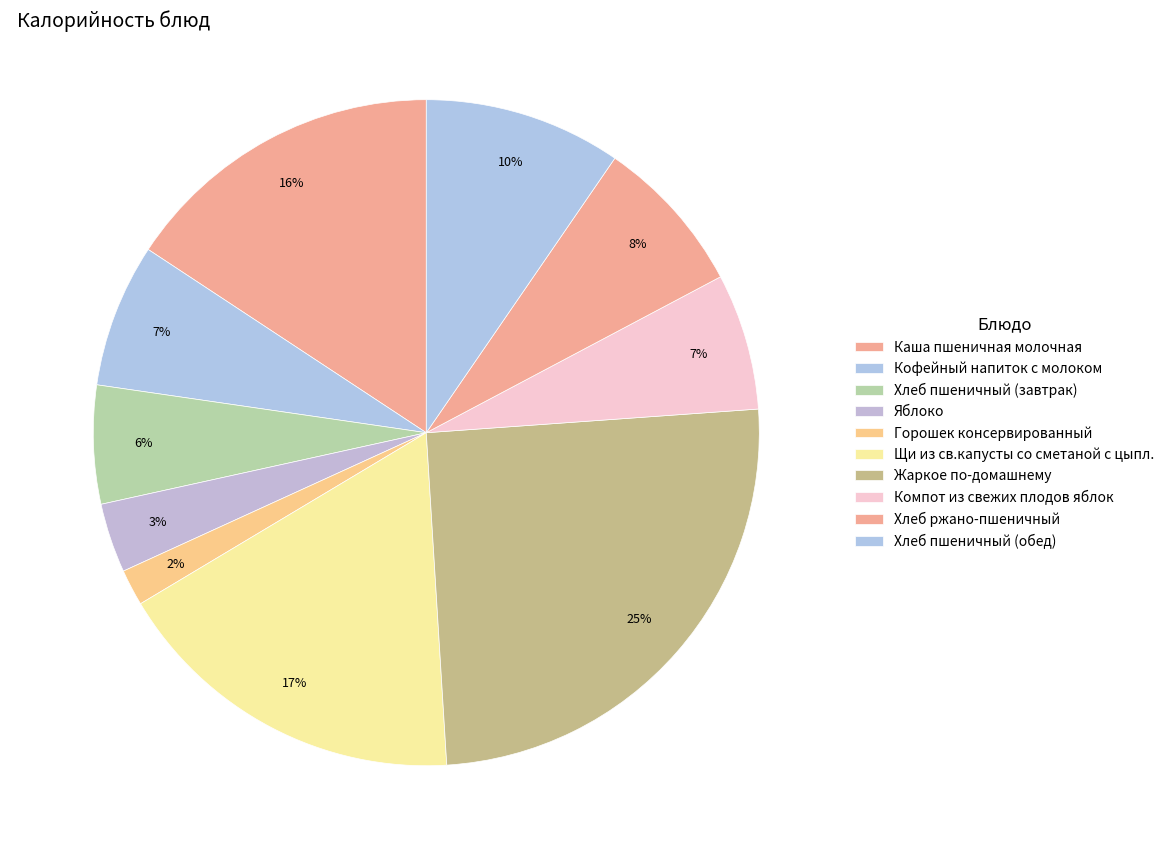

How many segments does this pie chart have?

10